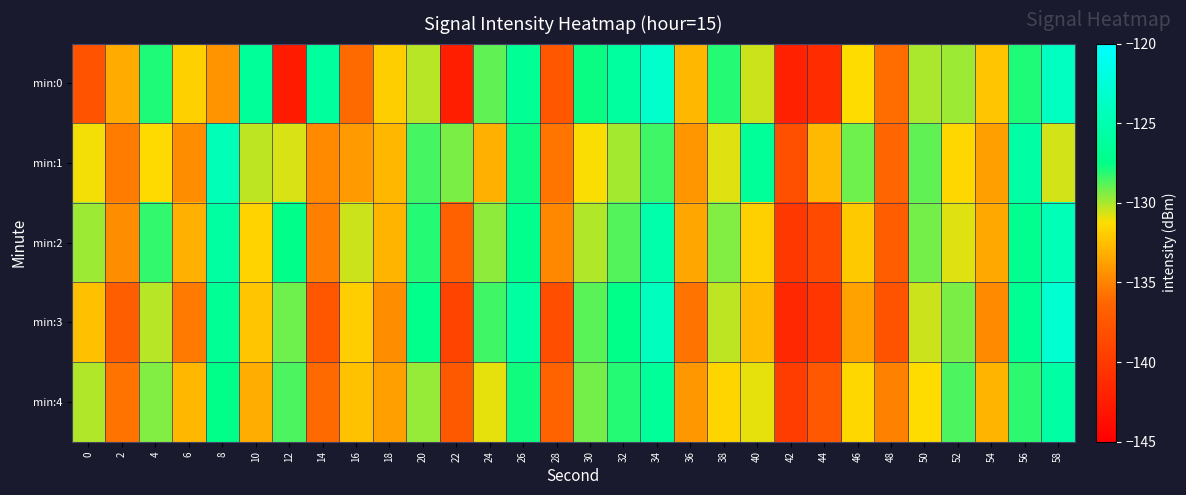

Rank the series by their maximum value, from highest to lowest.

min:3, min:0, min:2, min:1, min:4